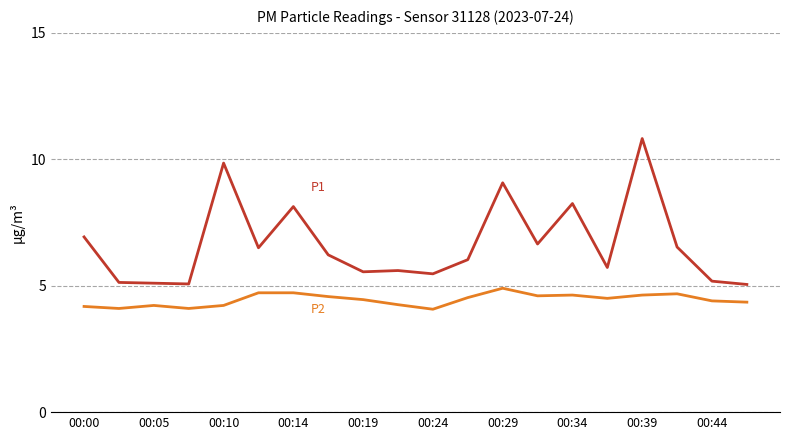

What is the maximum value shown in the chart?

10.8